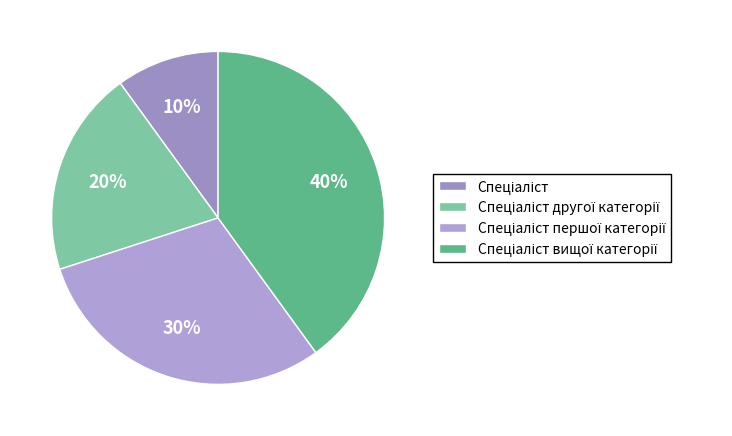

Which slice is the largest?

Спеціаліст вищої категорії